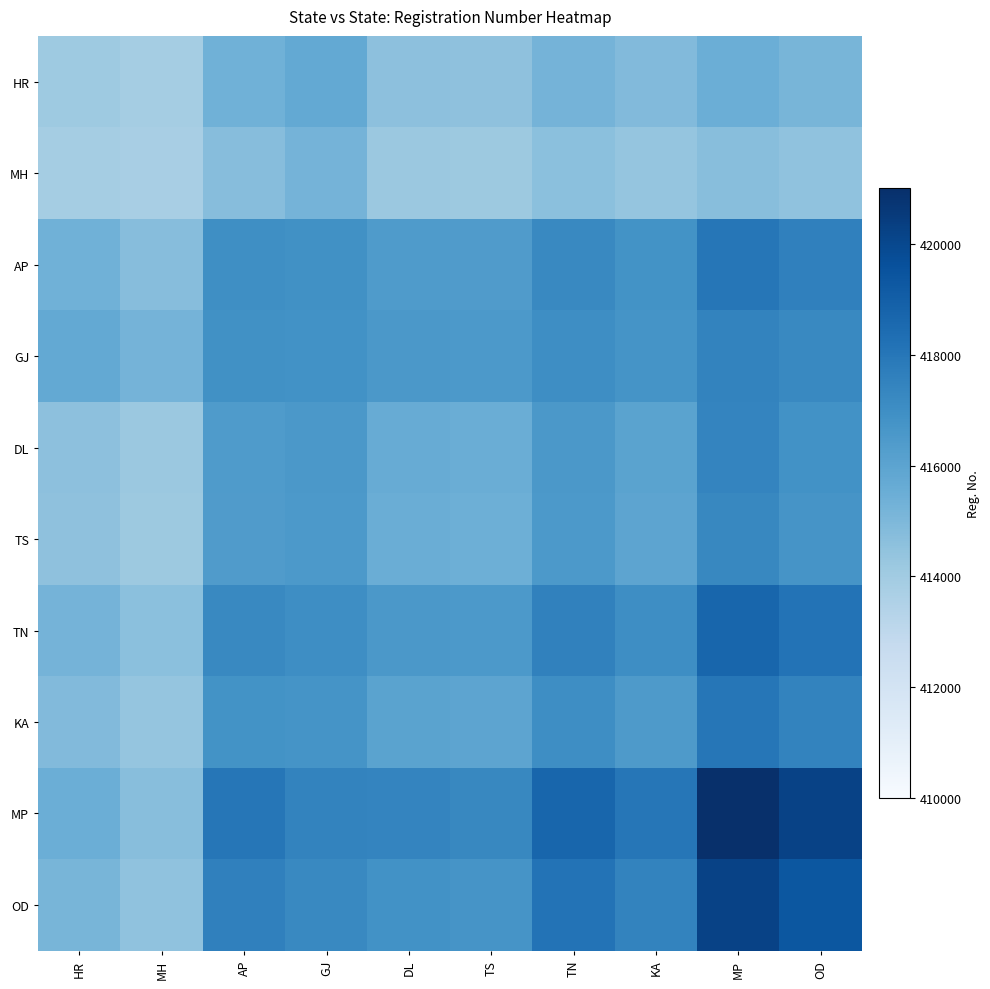

Reading right to left, what are all the values shown in this chart?

HR: OD=415140.0	MP=415476.0	KA=414881.0	TN=415240.3	TS=414531.8	DL=414584.5	GJ=415751.5	AP=415333.6	MH=413889.0	HR=414083.8
MH: OD=414476.1	MP=414686.1	KA=414377.2	TN=414616.8	TS=414144.4	DL=414179.6	GJ=415201.8	AP=414744.4	MH=413777.7	HR=413889.0
AP: OD=417591.2	MP=418011.2	KA=416790.2	TN=417221.4	TS=416371.2	DL=416434.4	GJ=416908.9	AP=417000.0	MH=414744.4	HR=415333.6
GJ: OD=417220.7	MP=417460.7	KA=416766.4	TN=417035.9	TS=416504.5	DL=416544.0	GJ=416863.3	AP=416908.9	MH=415201.8	HR=415751.5
DL: OD=416845.7	MP=417405.7	KA=416030.8	TN=416569.8	TS=415507.0	DL=415586.0	GJ=416544.0	AP=416434.4	MH=414179.6	HR=414584.5
TS: OD=416740.3	MP=417300.3	KA=415951.8	TN=416490.8	TS=415428.0	DL=415507.0	GJ=416504.5	AP=416371.2	MH=414144.4	HR=414531.8
TN: OD=418157.3	MP=418717.3	KA=417014.5	TN=417553.5	TS=416490.8	DL=416569.8	GJ=417035.9	AP=417221.4	MH=414616.8	HR=415240.3
KA: OD=417438.7	MP=417998.7	KA=416475.5	TN=417014.5	TS=415951.8	DL=416030.8	GJ=416766.4	AP=416790.2	MH=414377.2	HR=414881.0
MP: OD=420205.0	MP=421045.0	KA=417998.7	TN=418717.3	TS=417300.3	DL=417405.7	GJ=417460.7	AP=418011.2	MH=414686.1	HR=415476.0
OD: OD=419365.0	MP=420205.0	KA=417438.7	TN=418157.3	TS=416740.3	DL=416845.7	GJ=417220.7	AP=417591.2	MH=414476.1	HR=415140.0